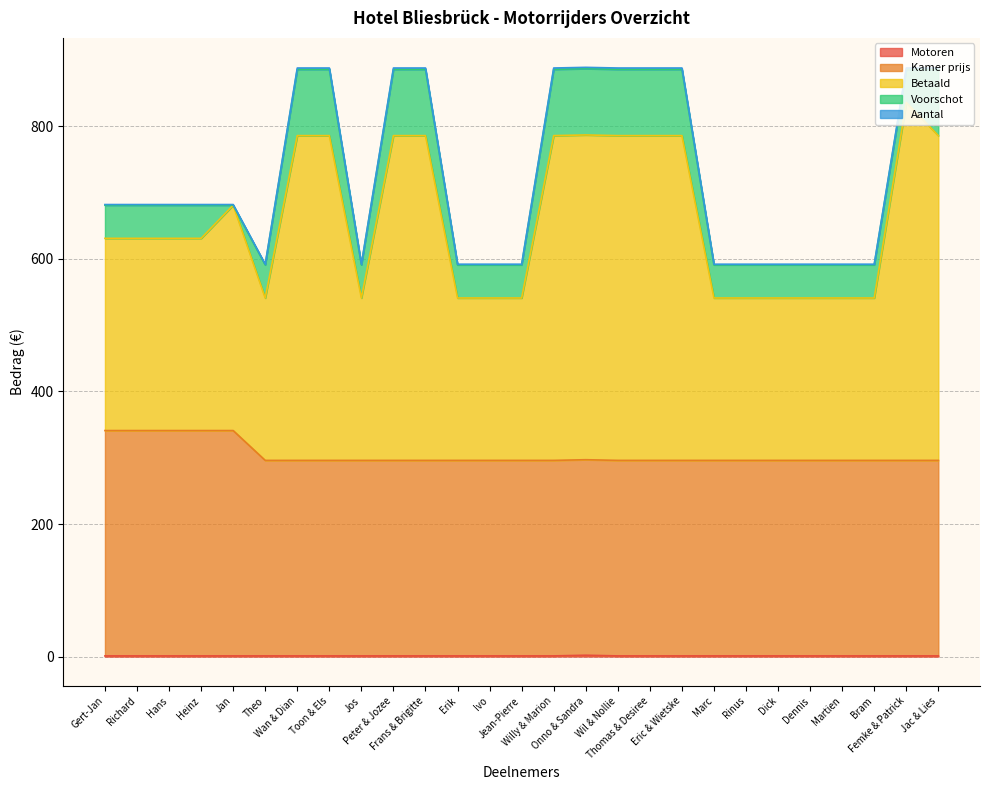

Is it true that Kamer prijs equals 296 at Willy & Marion?

True